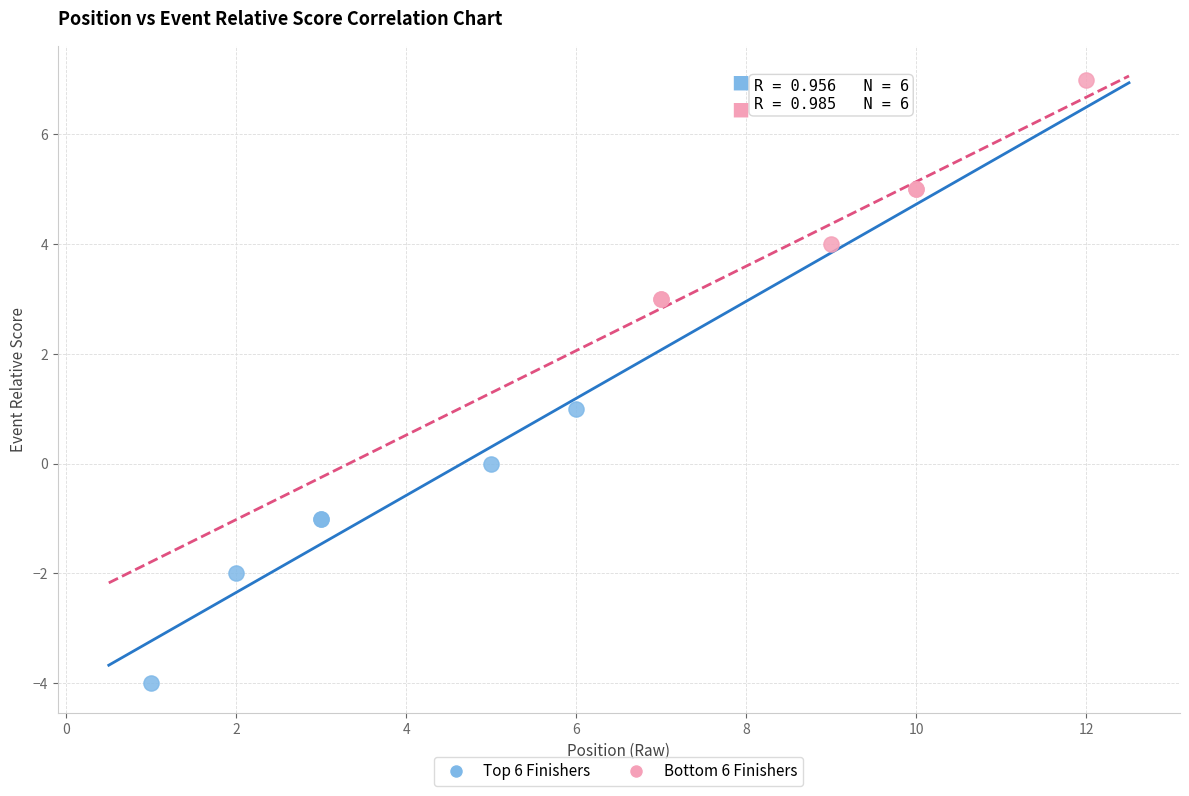

Which series reaches the maximum Y coordinate?

Bottom 6 Finishers